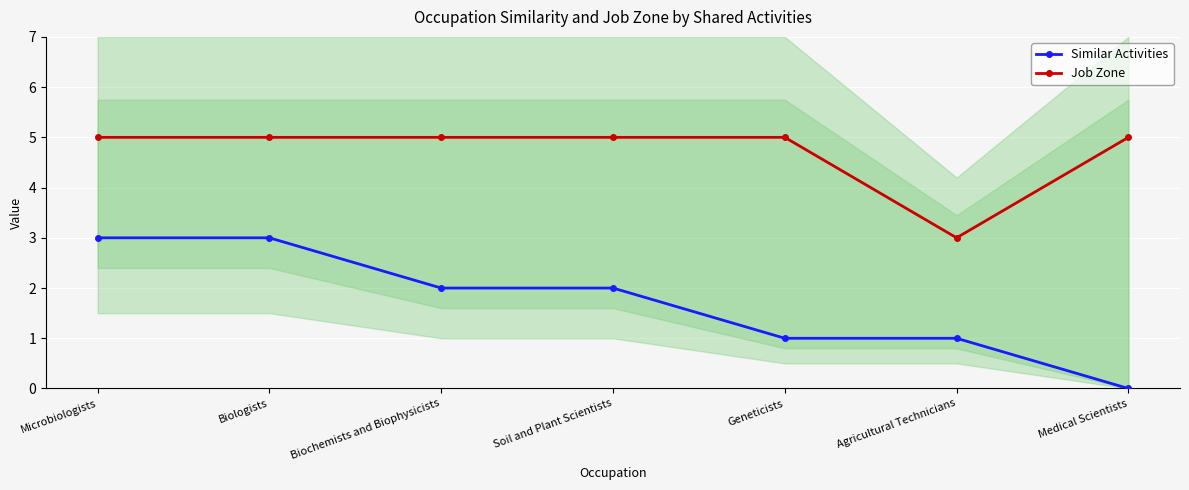

What is the total value across all series at Medical Scientists?

5